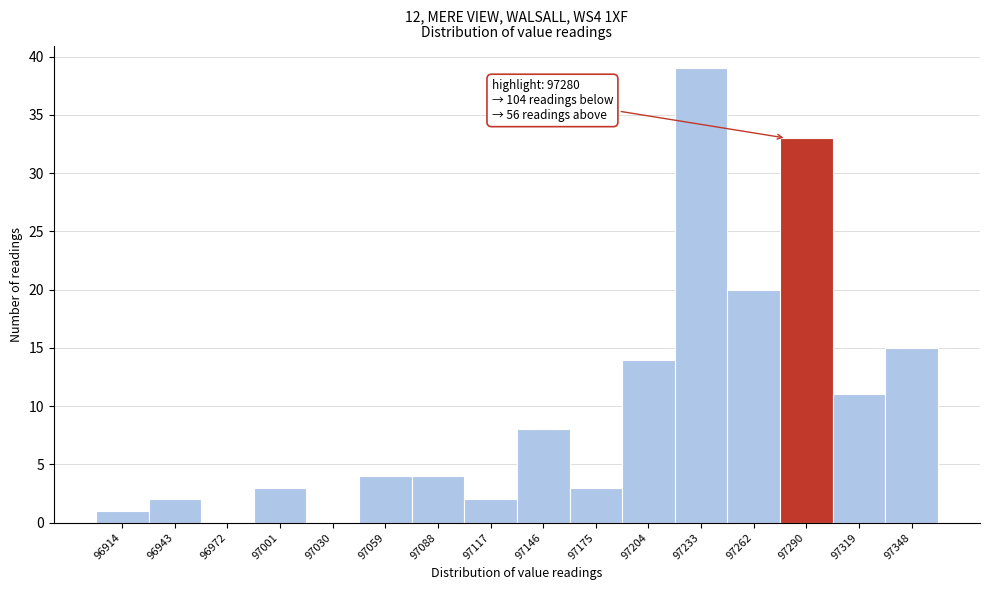

Over which range of the x-axis is the bar tallest?

97220 to 97250